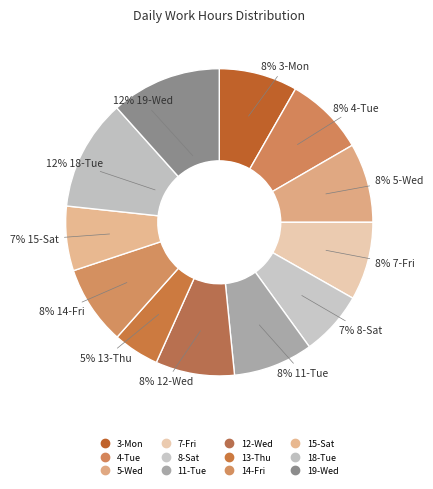

How many segments does this pie chart have?

12